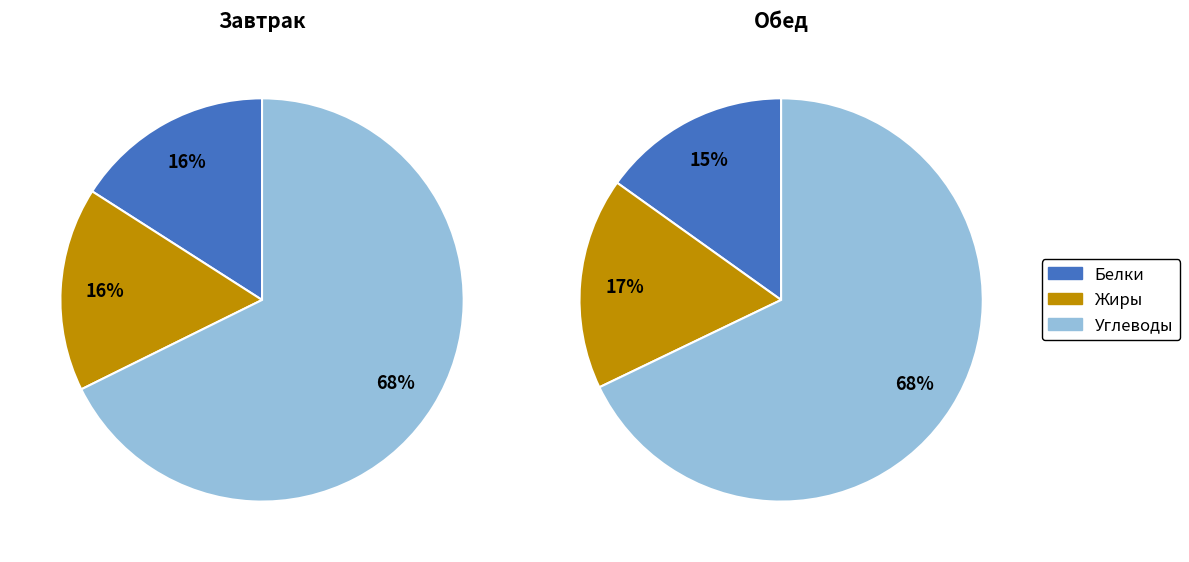

Is Жиры the majority of the pie?

No